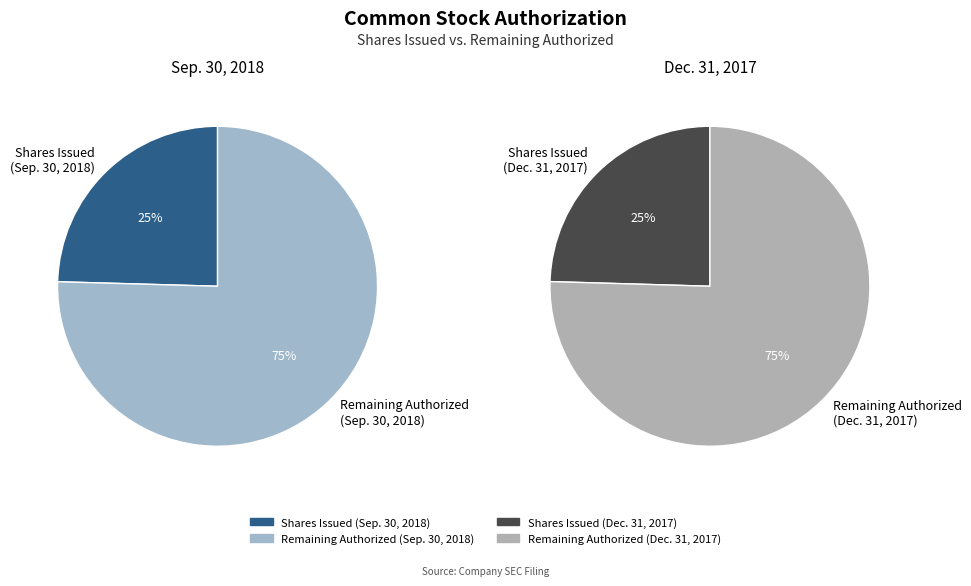

Does any single category account for the majority?

Yes